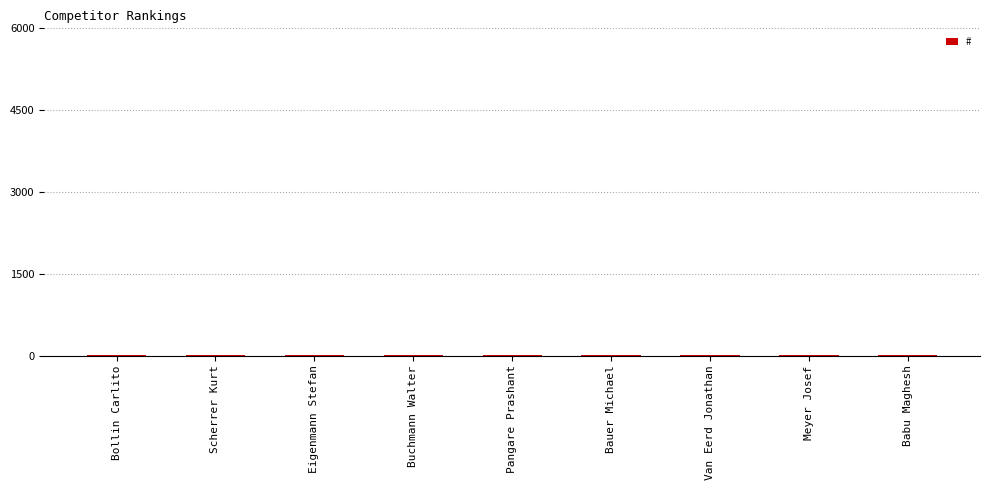

How many distinct data groups are displayed?

1